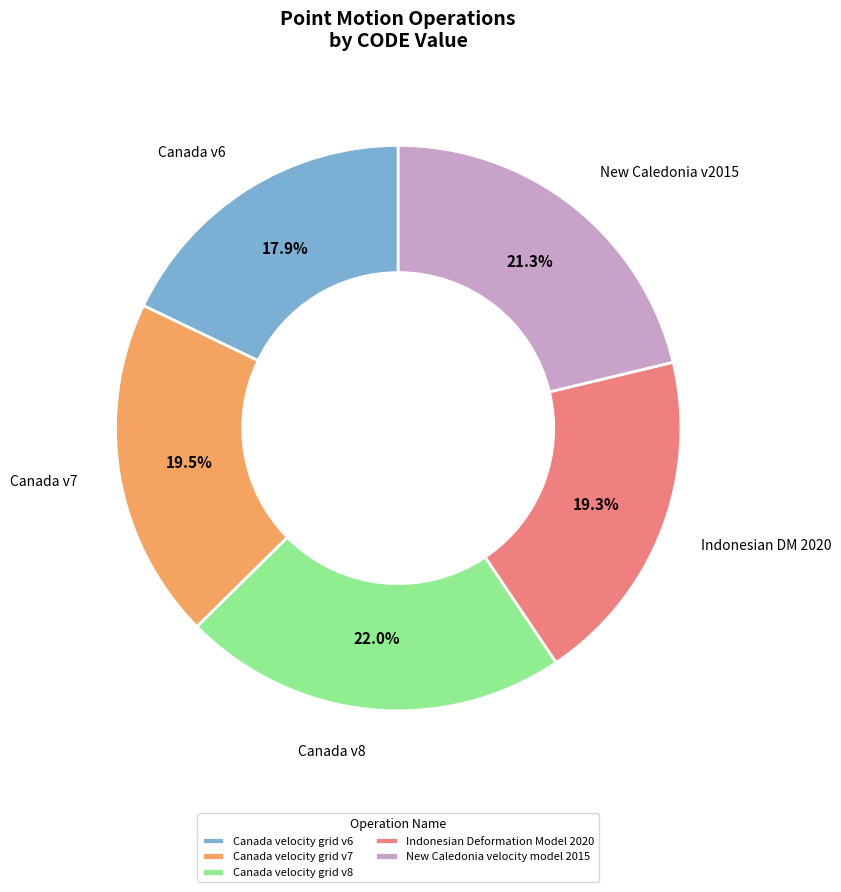

What percentage do Canada velocity grid v7 and Canada velocity grid v6 together represent?

37.4%